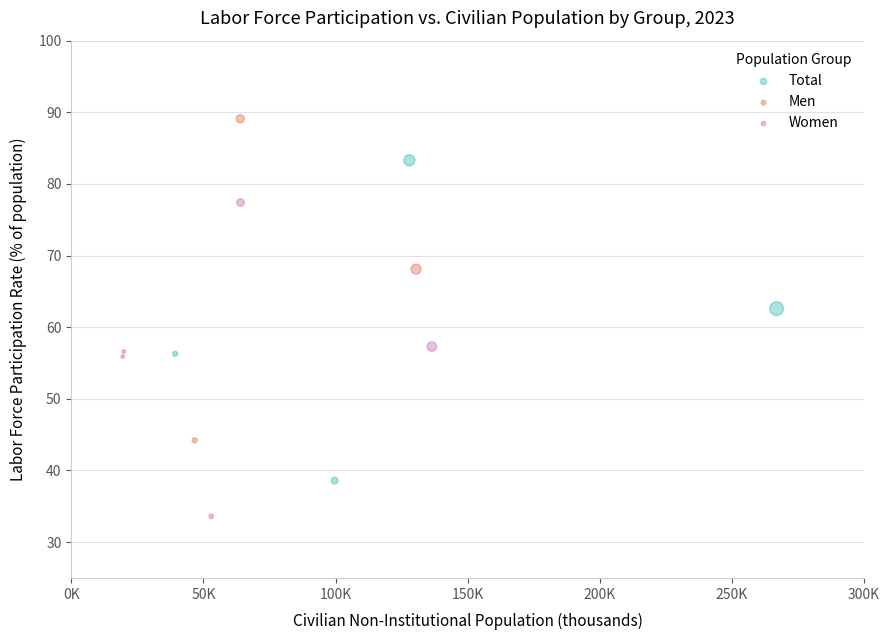

Which series contains the lowest Y value?

Women